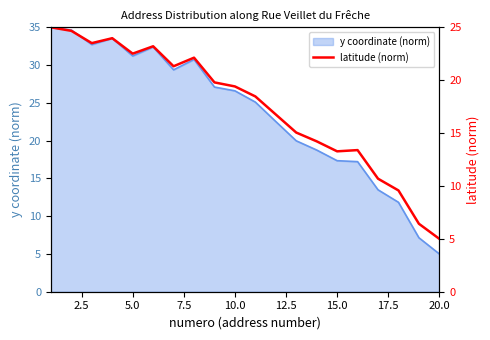

Is it true that y coordinate (norm) equals 26.6 at 10.0?

True